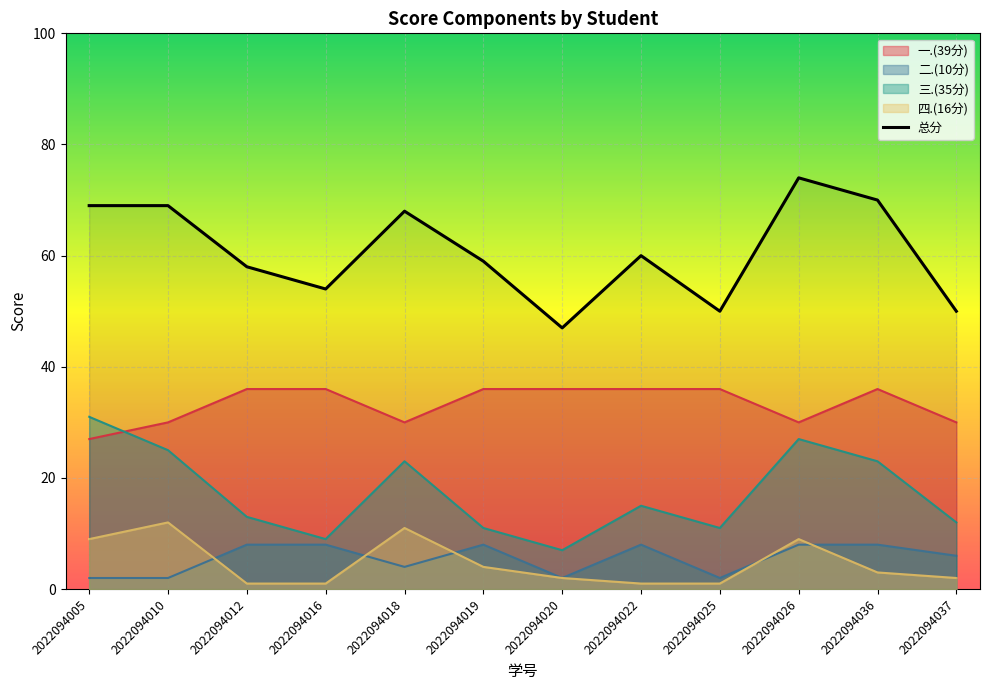

How many series are shown in this chart?

5